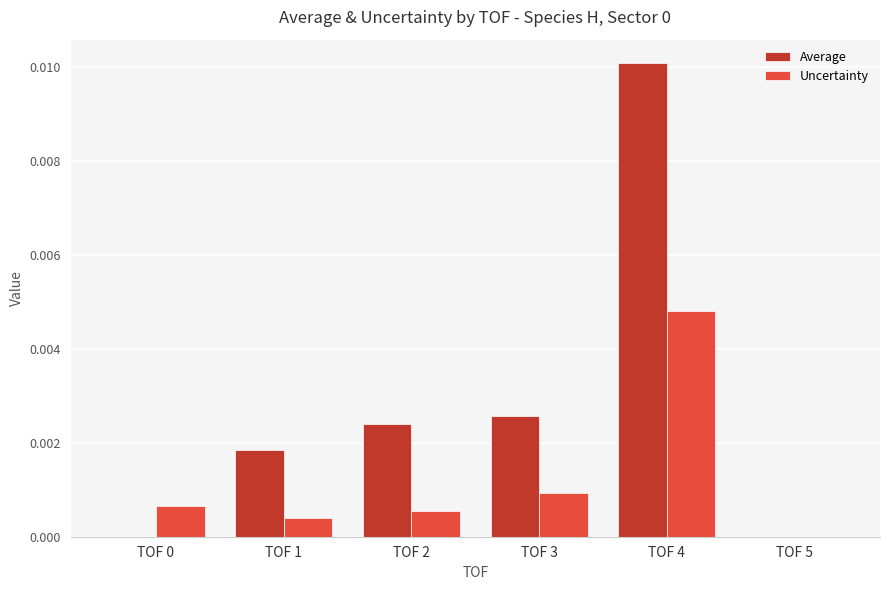

Which label corresponds to the largest value in the chart?

TOF 4